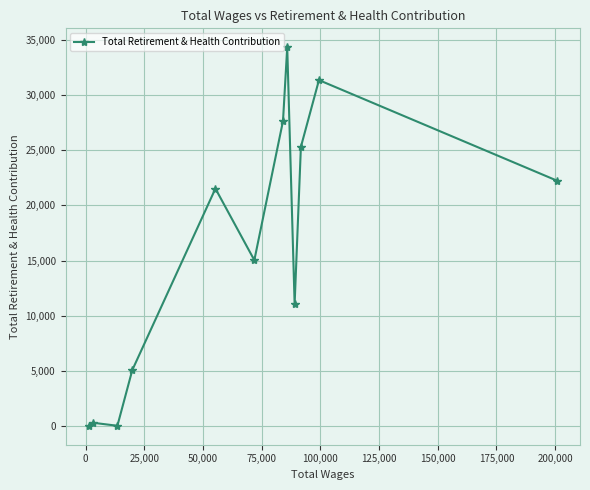

How many data points are less than 21528?

6